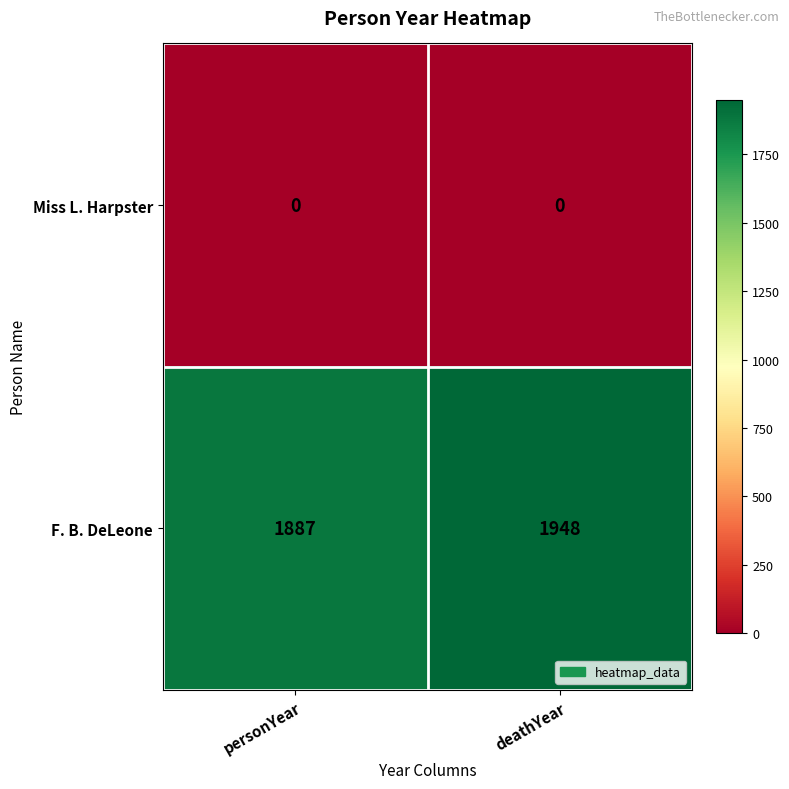

How many series are shown in this chart?

2